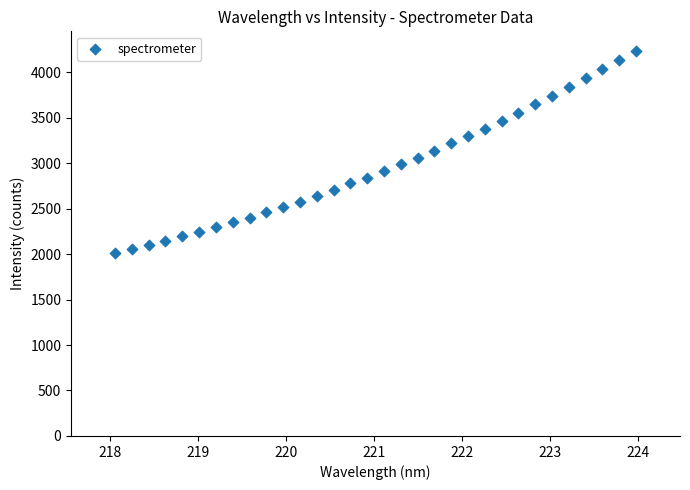

What is the range of X values (max minus min)?

5.9